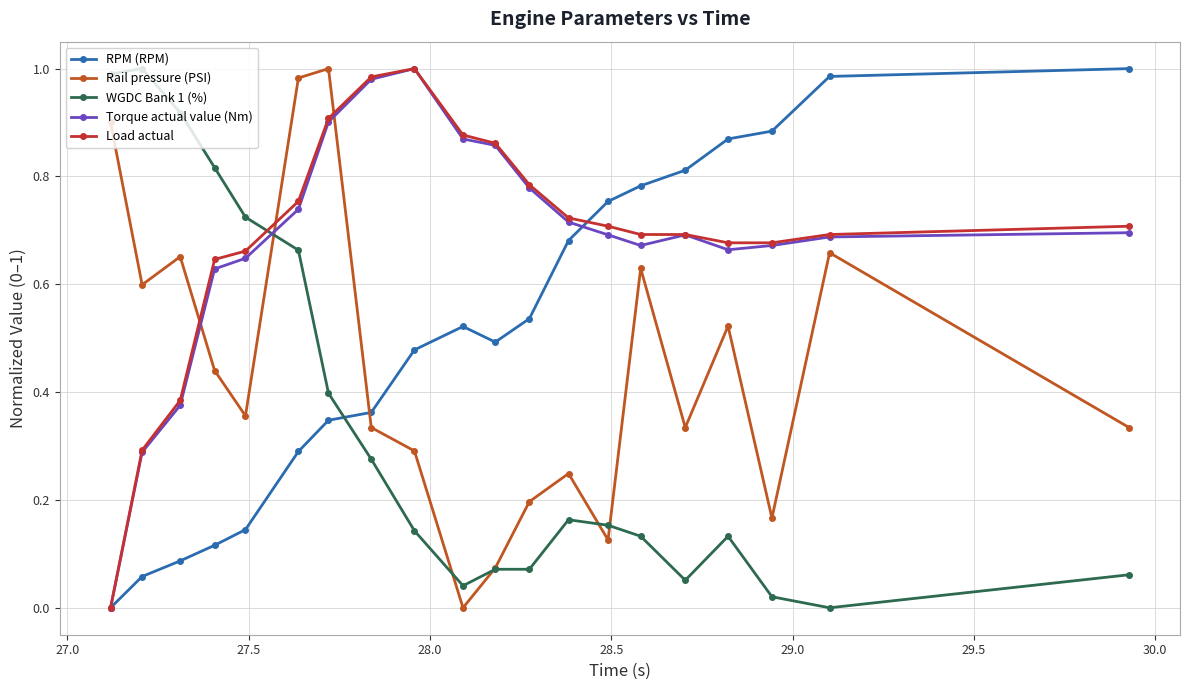

How many intersections are there between RPM (RPM) and Rail pressure (PSI)?

1